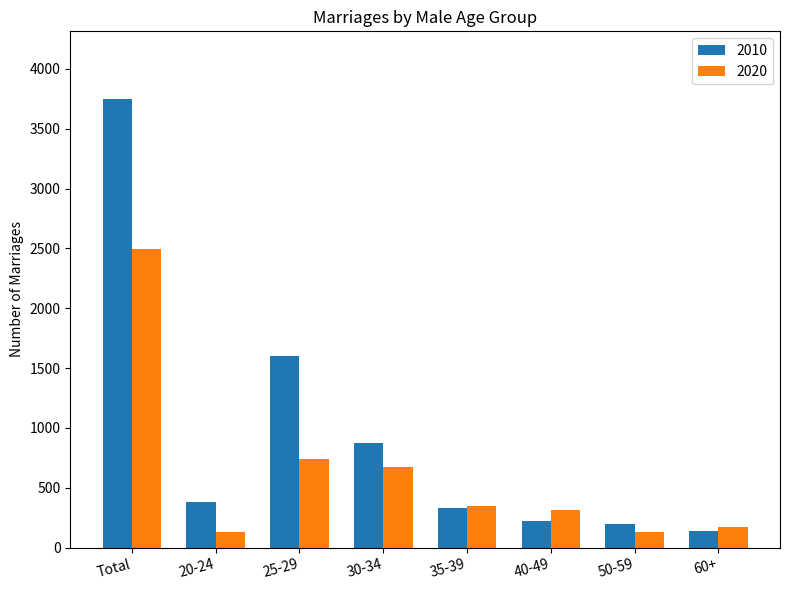

True or false: 2010 has a value of 224 at 40-49.

True